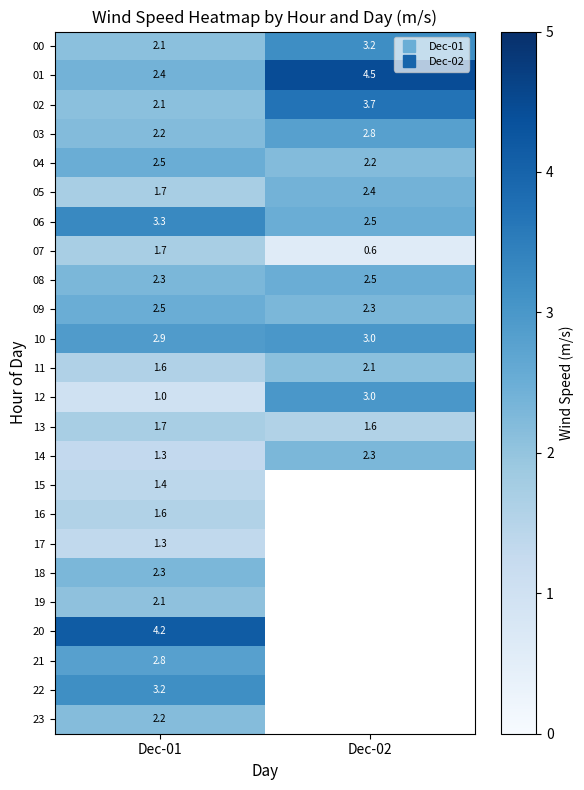

At which label is 12 closest to 2?

Dec-01